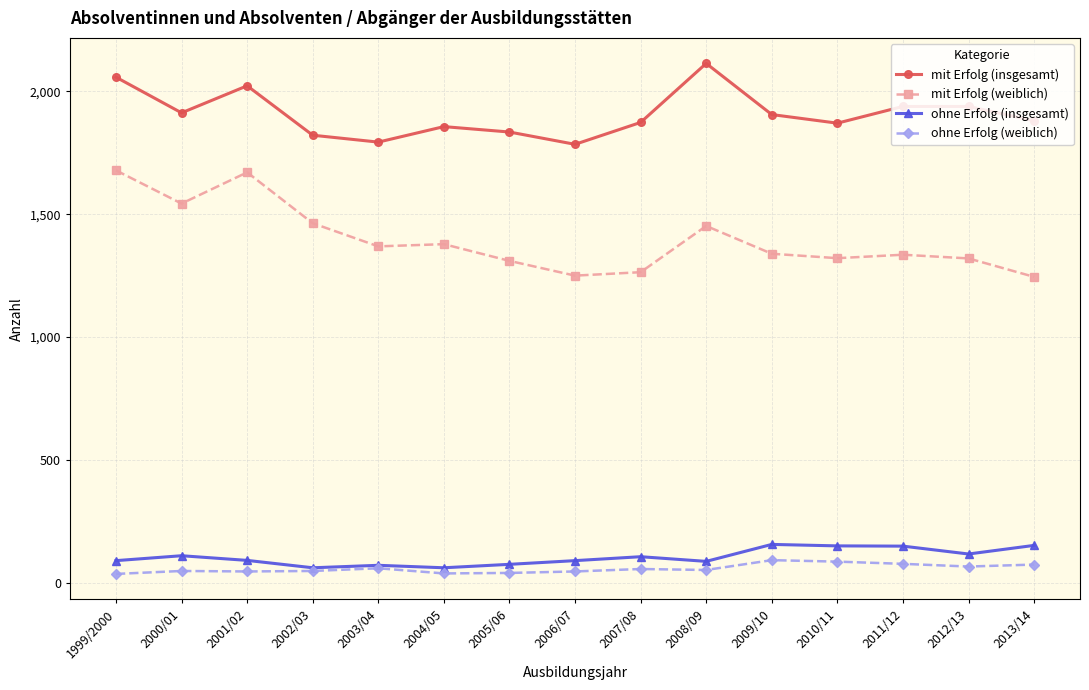

True or false: mit Erfolg (insgesamt) and ohne Erfolg (insgesamt) intersect in this chart.

False